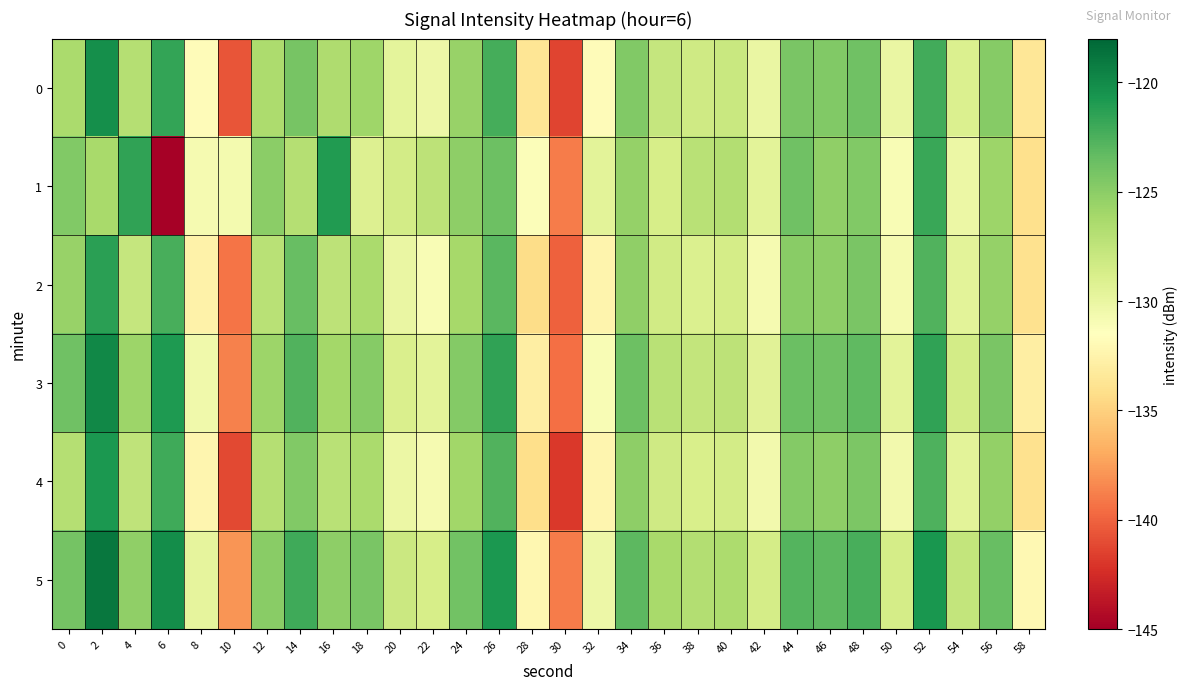

Which category has the lowest value across all series?

6